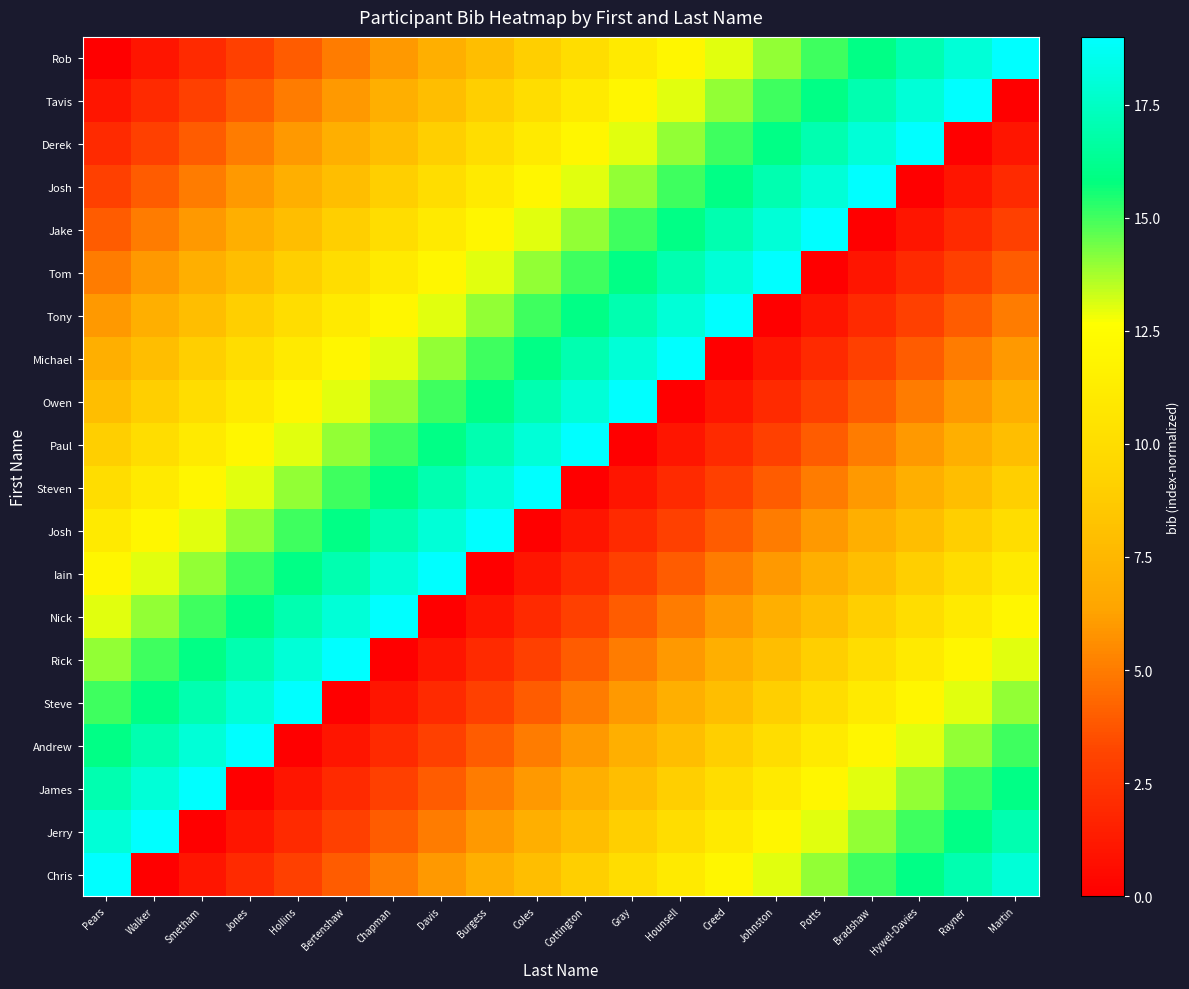

What is the spread (max minus min) of values at Hywel-Davies?

19